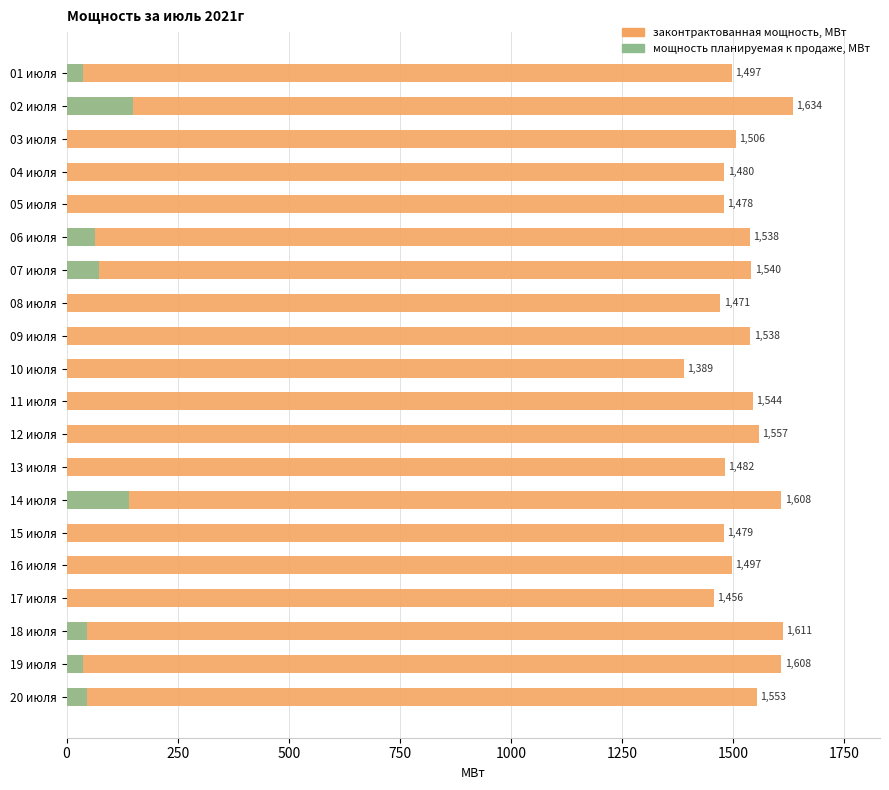

What is the maximum value shown in the chart?

1634.2